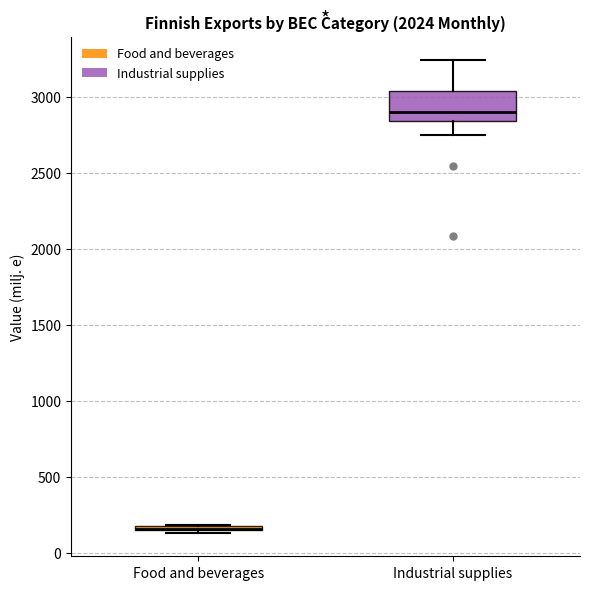

Which box is the tallest, from its lower edge to its upper edge?

Industrial supplies